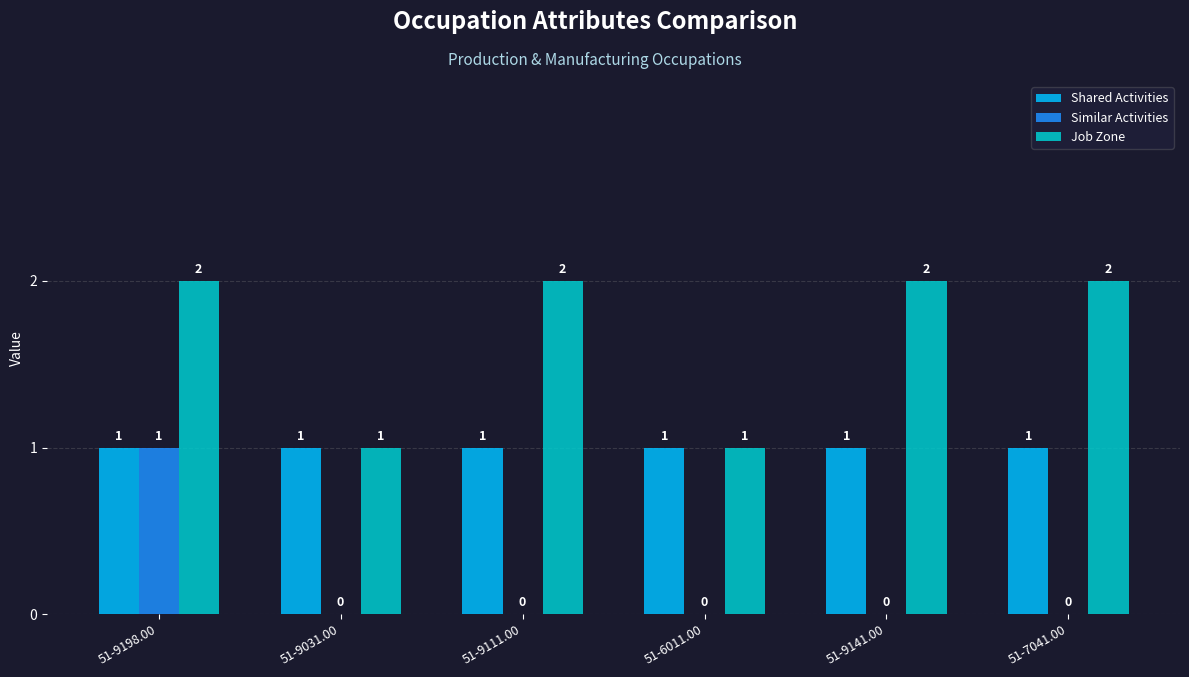

Which series has the largest total across all categories?

Job Zone